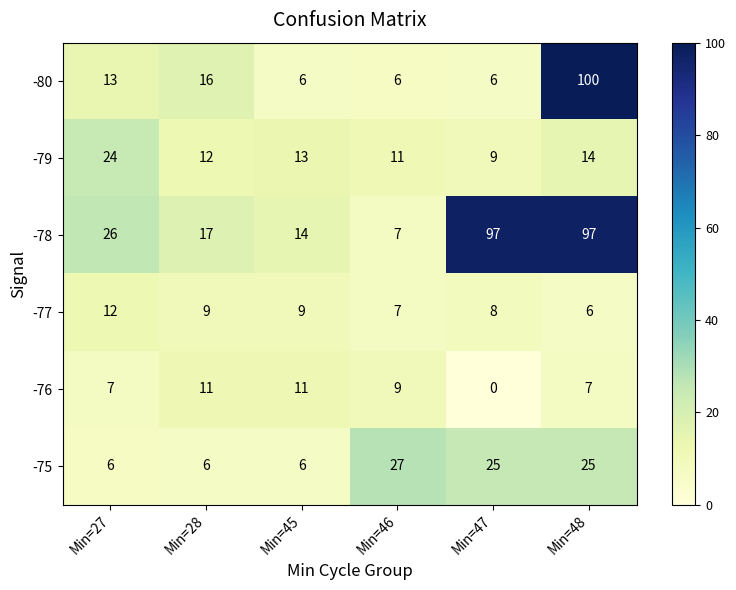

At which category is the sum across all series the highest?

Min=48